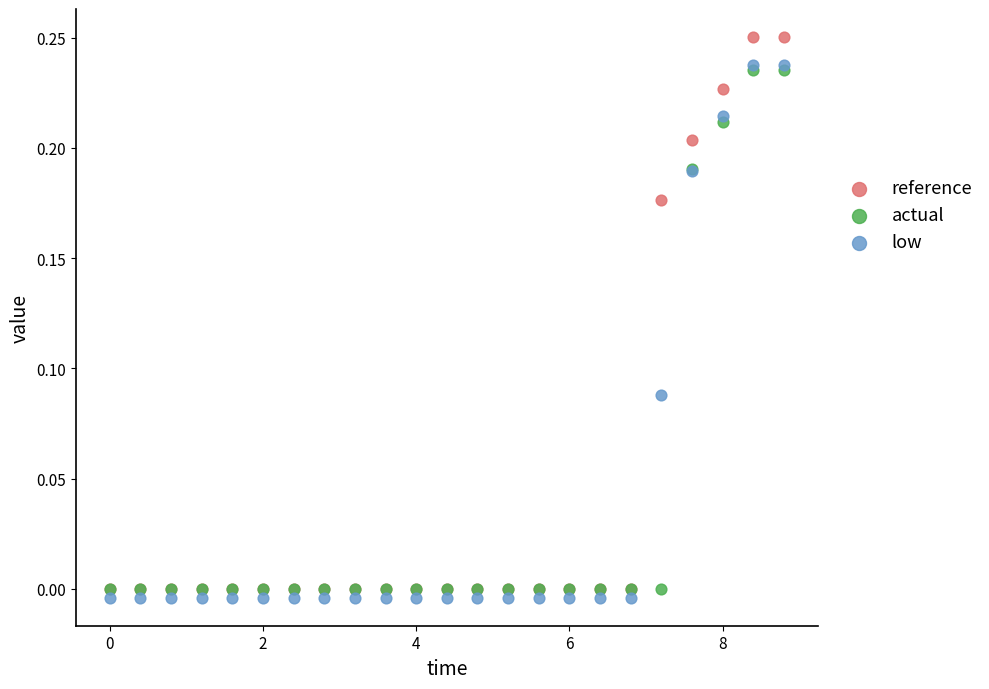

What are all the series names shown in the legend?

reference, actual, low